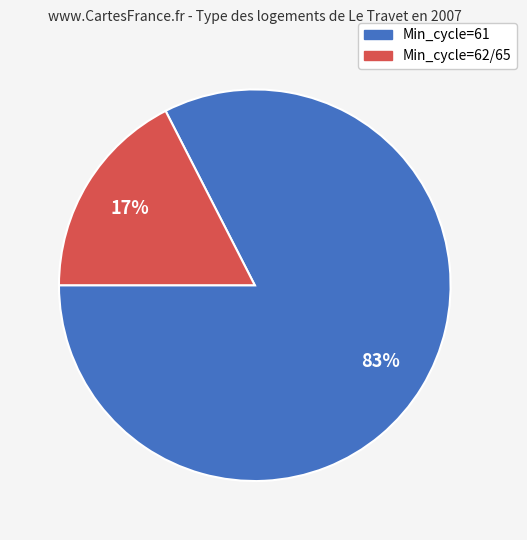

To the nearest percent, what is the average slice percentage?

50%